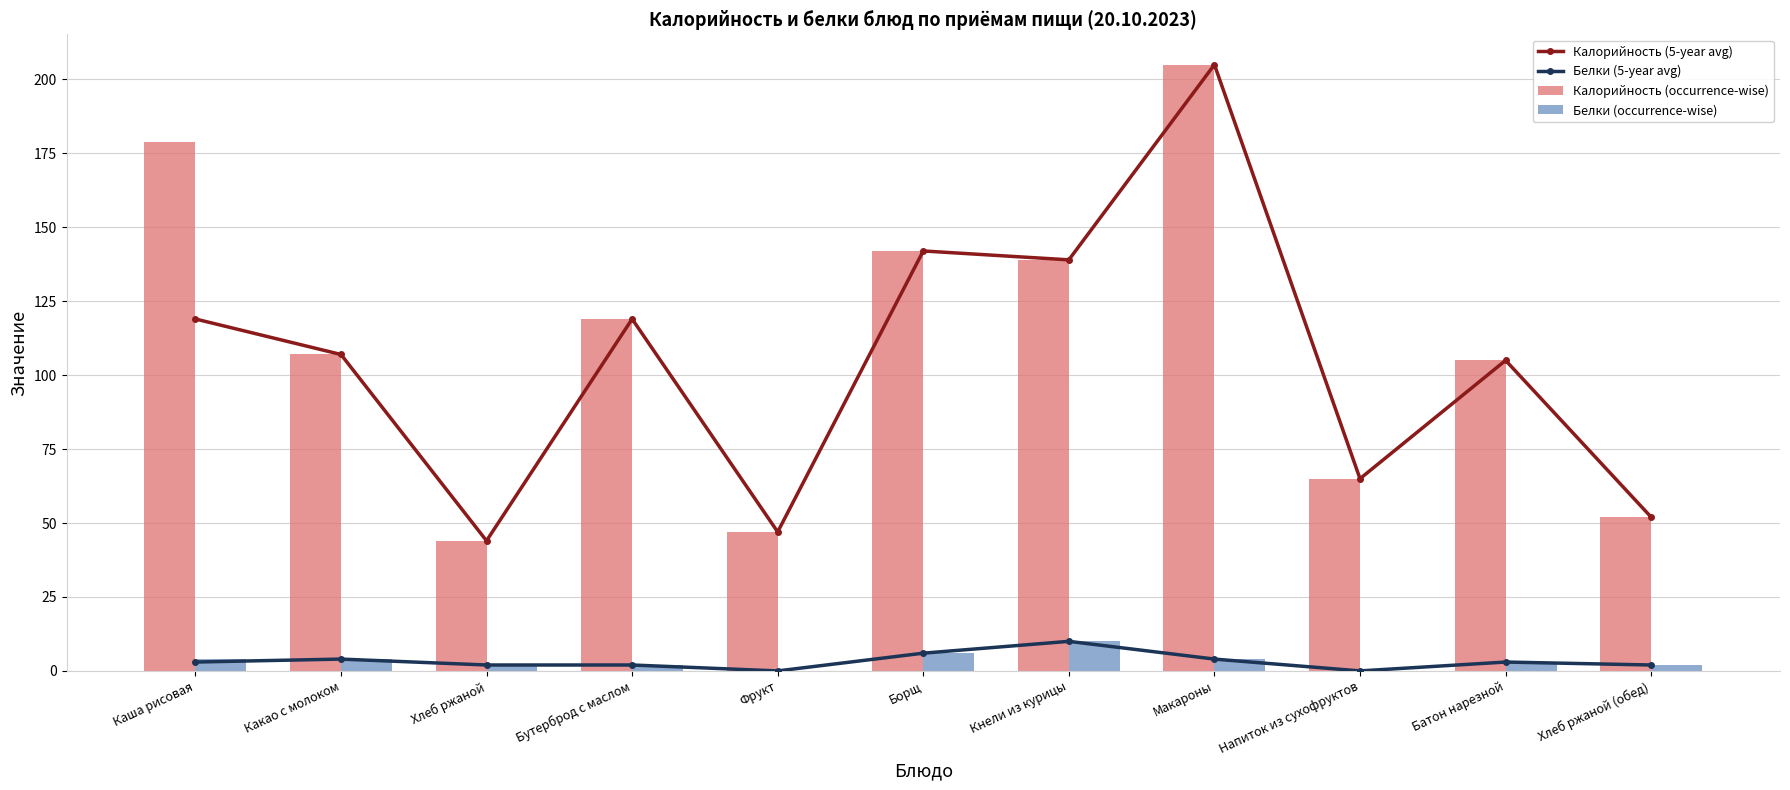

Which series has the largest range (max minus min)?

Калорийность (5-year avg)